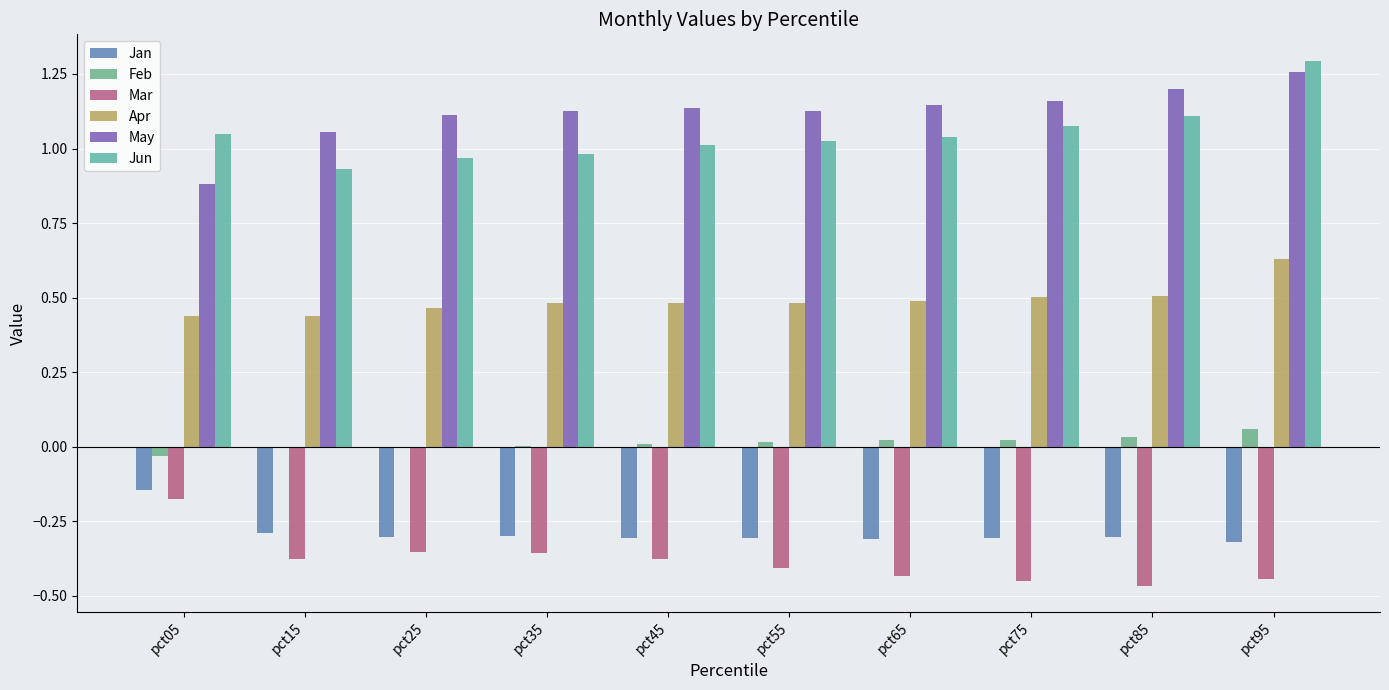

What are all the series names shown in the legend?

Jan, Feb, Mar, Apr, May, Jun